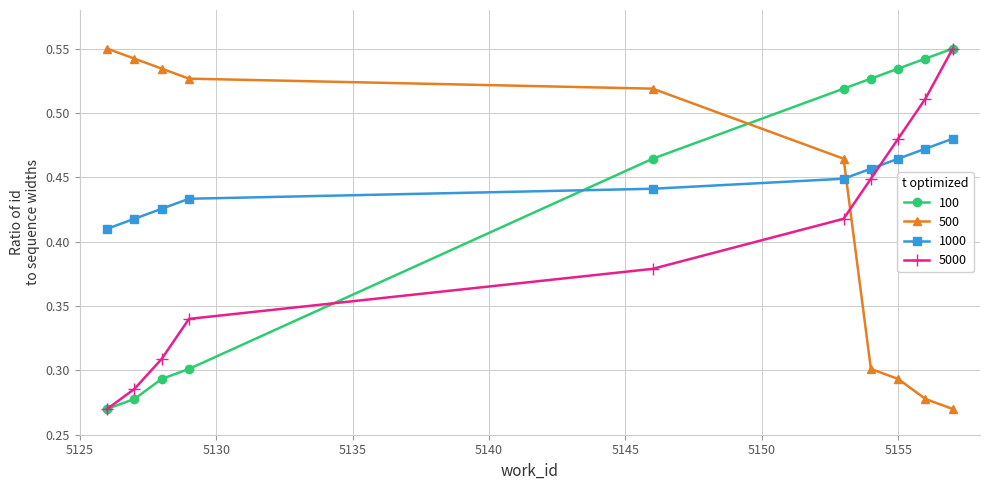

How many intersections are there between 500 and 100?

1